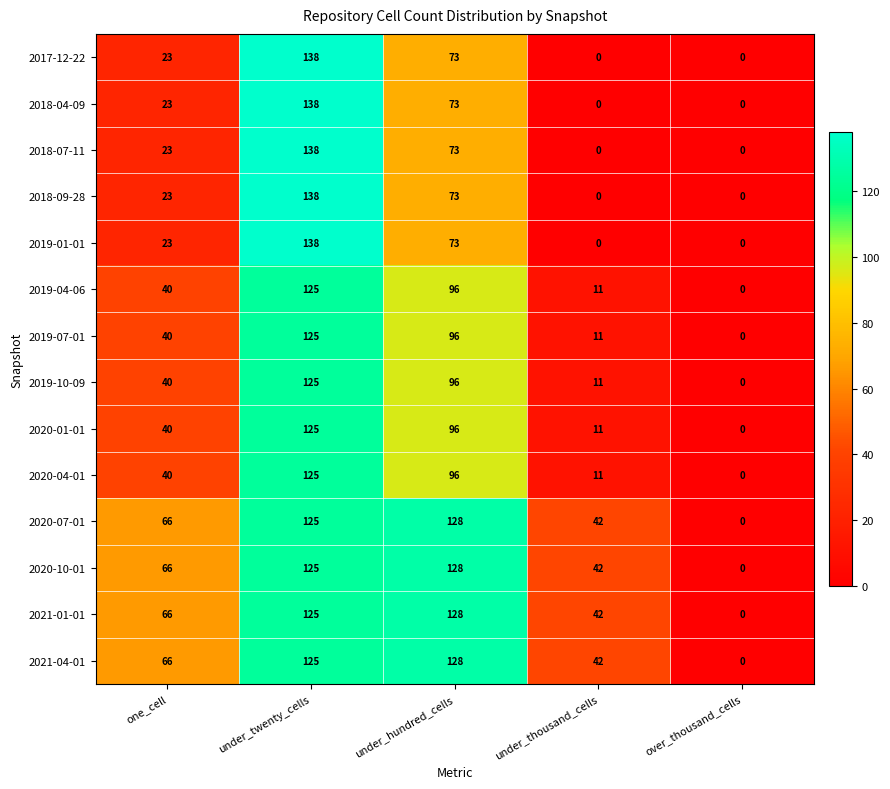

At which label does 2020-04-01 reach its peak?

under_twenty_cells